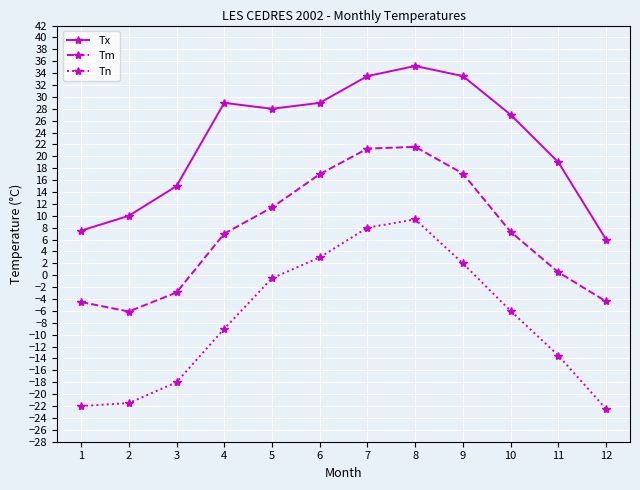

What is the value of the Tn point at the 8th from the left?

9.4